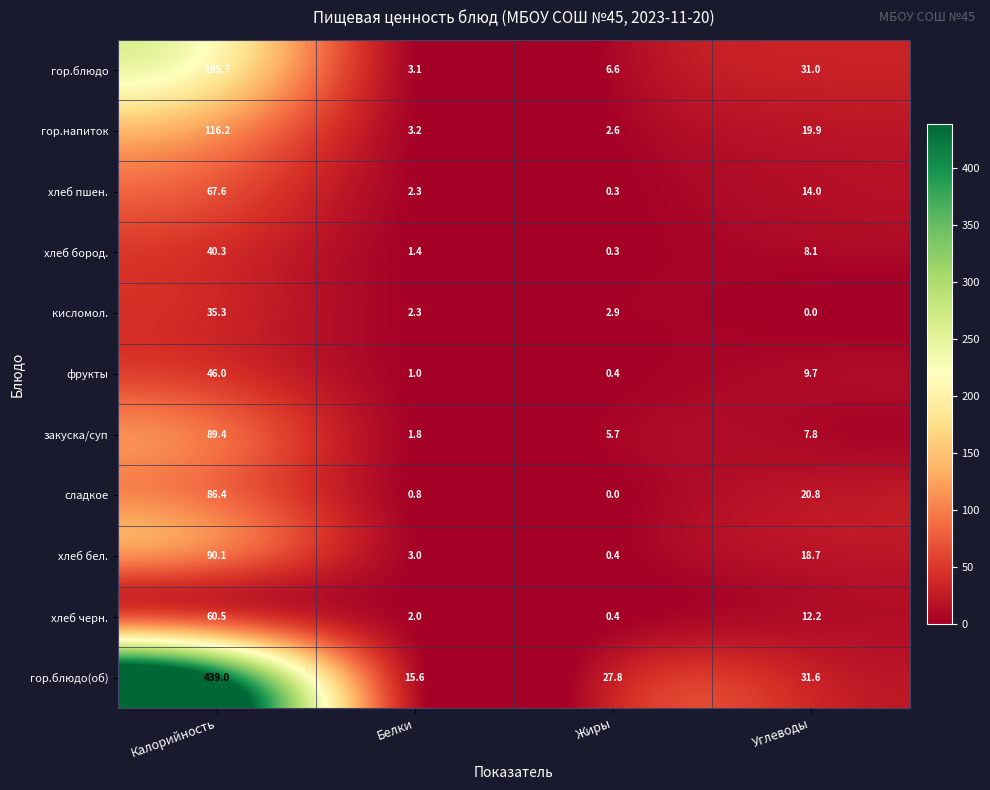

At which label is сладкое closest to 43?

Углеводы